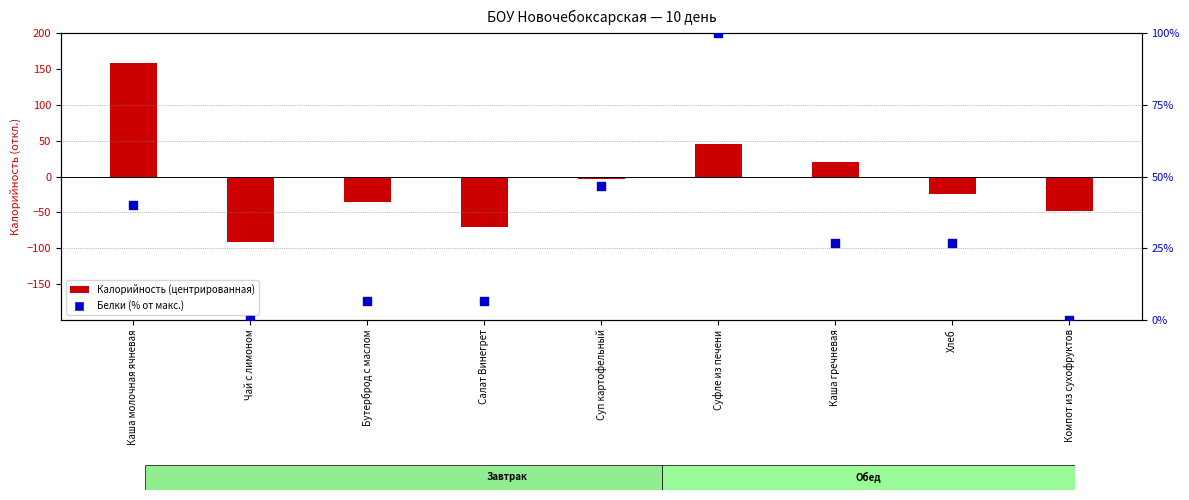

At how many categories does at least one series exceed -20?

9